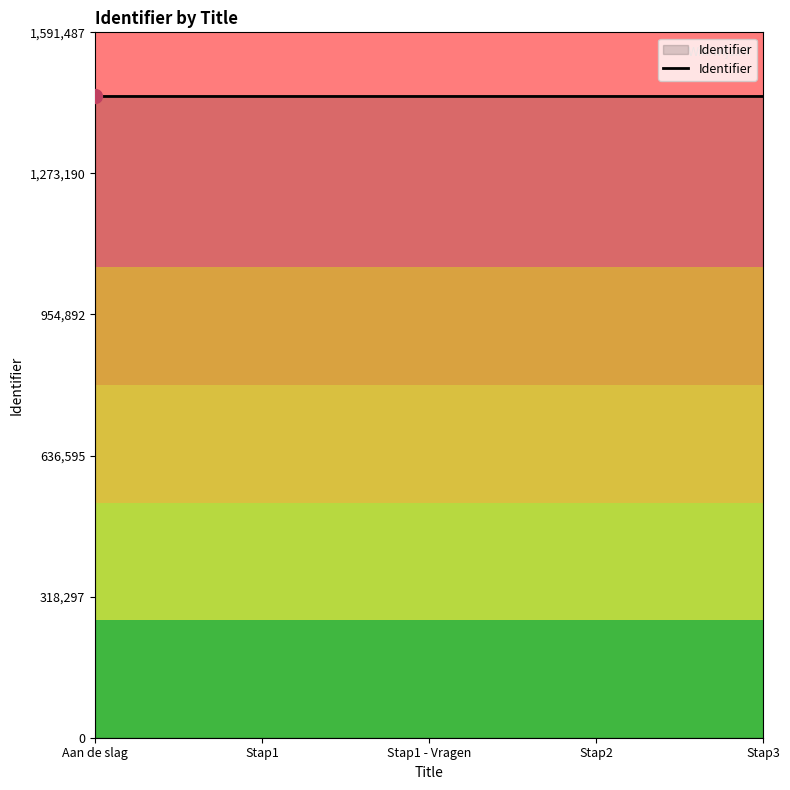

The value at Stap3 is 1446807. True or false?

True